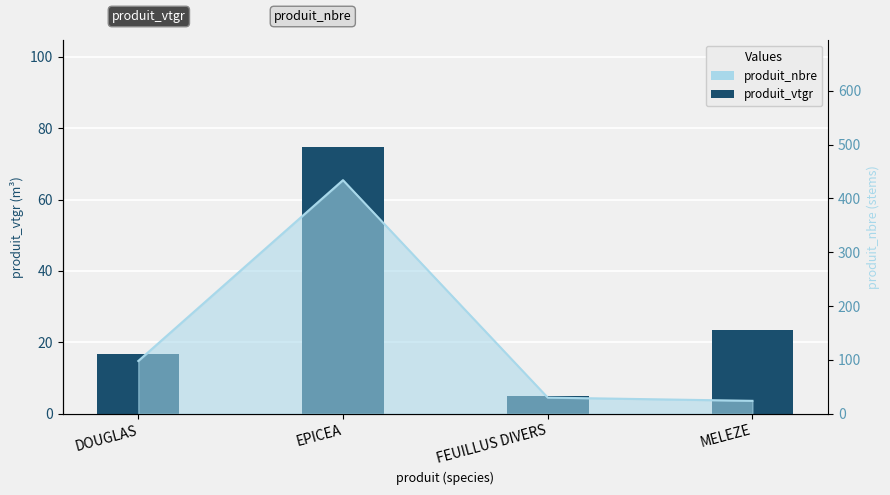

What is the smallest value displayed?

5.1